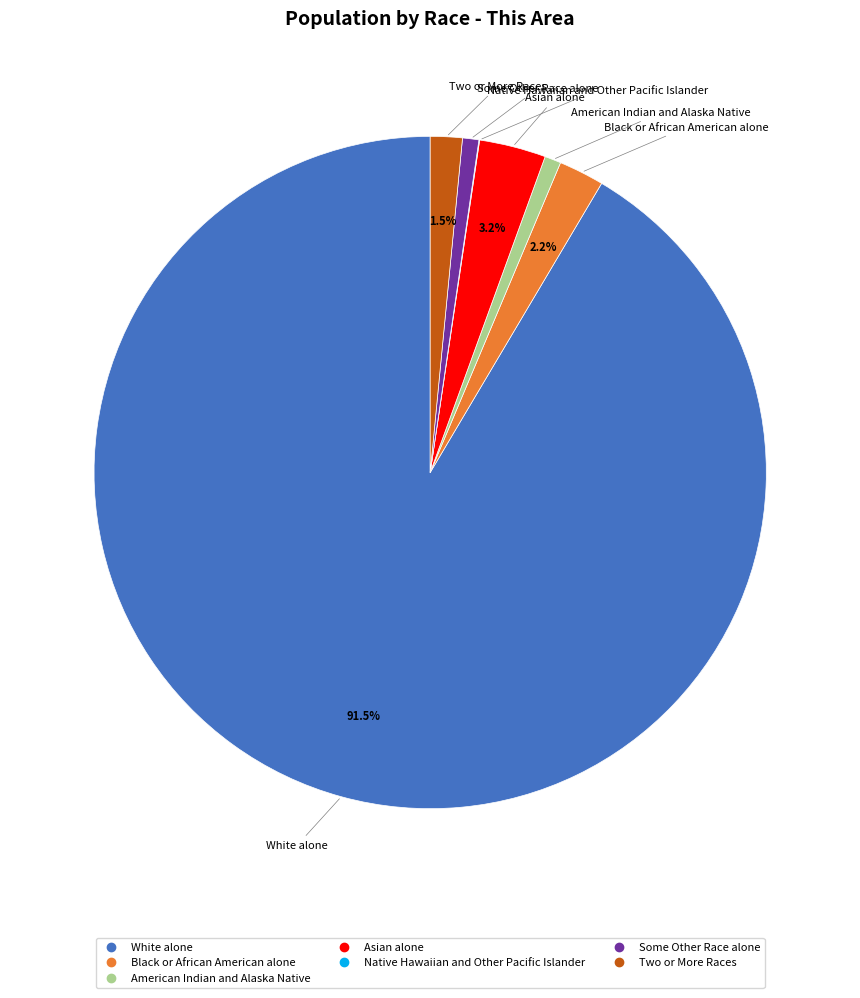

To the nearest percent, what is the difference between the White alone and Black or African American alone slice percentages?

89%